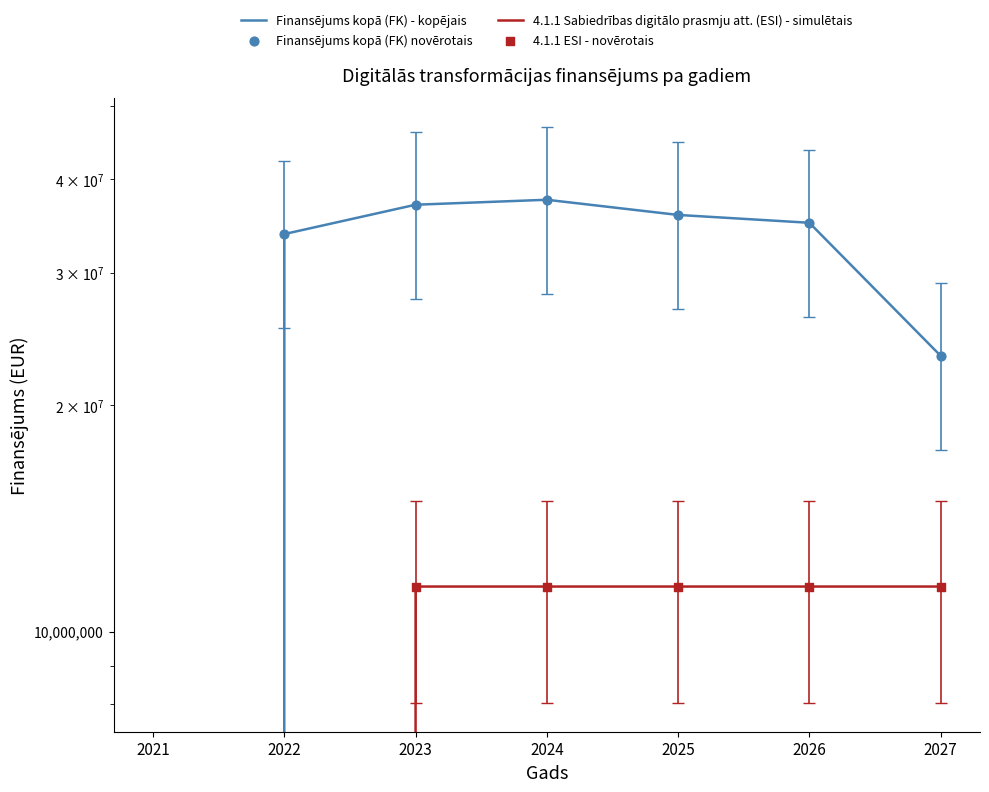

Which series contains the lowest Y value?

Finansējums kopā (FK) - kopējais